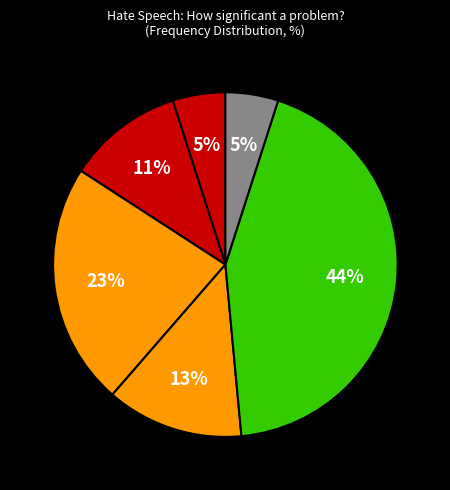

What is the smallest slice in the pie chart?

Not a significant problem at all